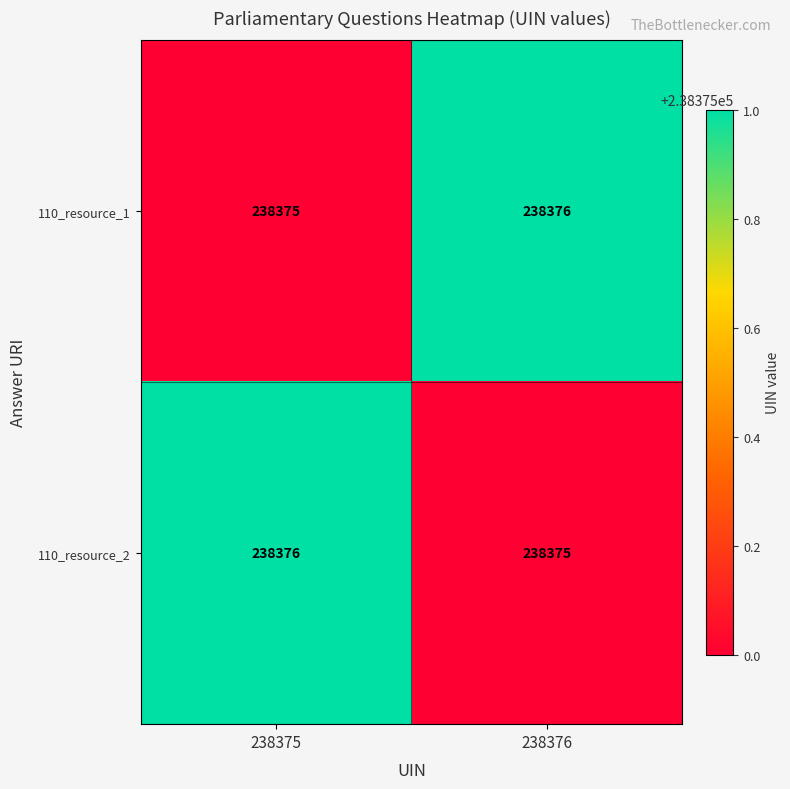

Which category has the highest value in the 110_resource_1 series?

238376